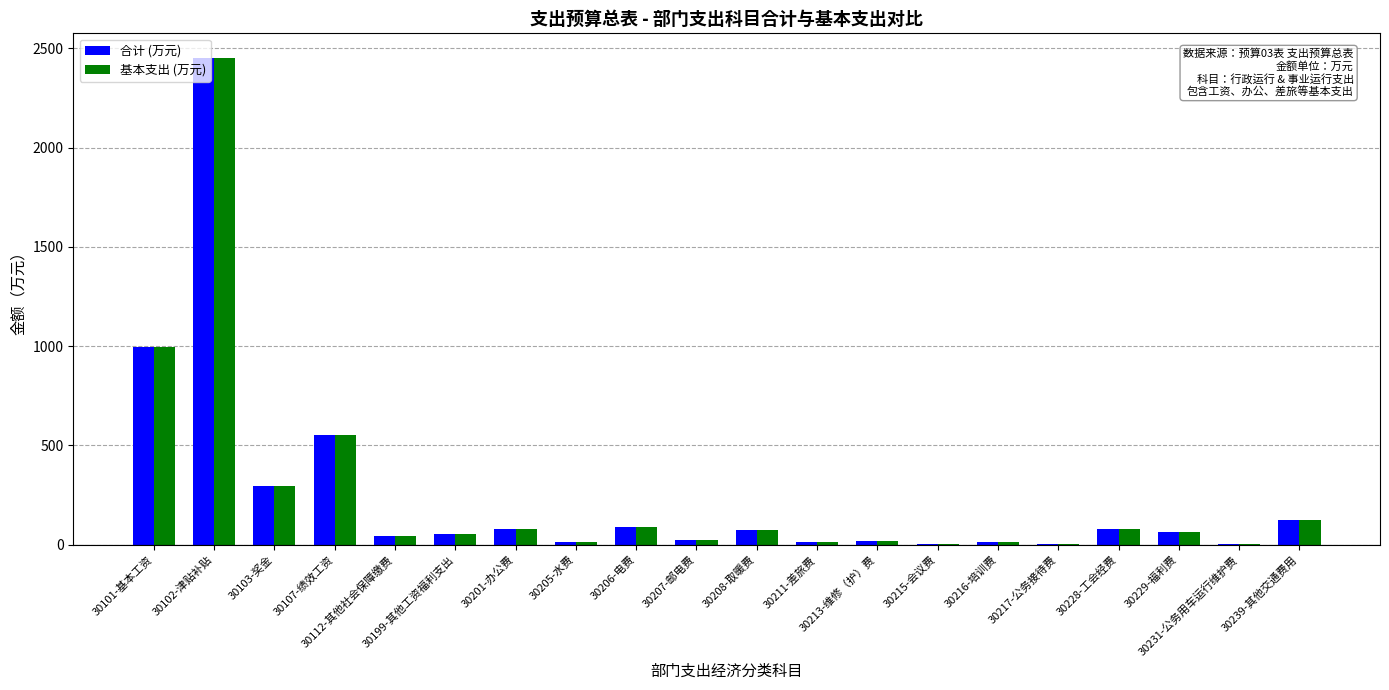

What is the label of the 9th bar from the left?

30206-电费